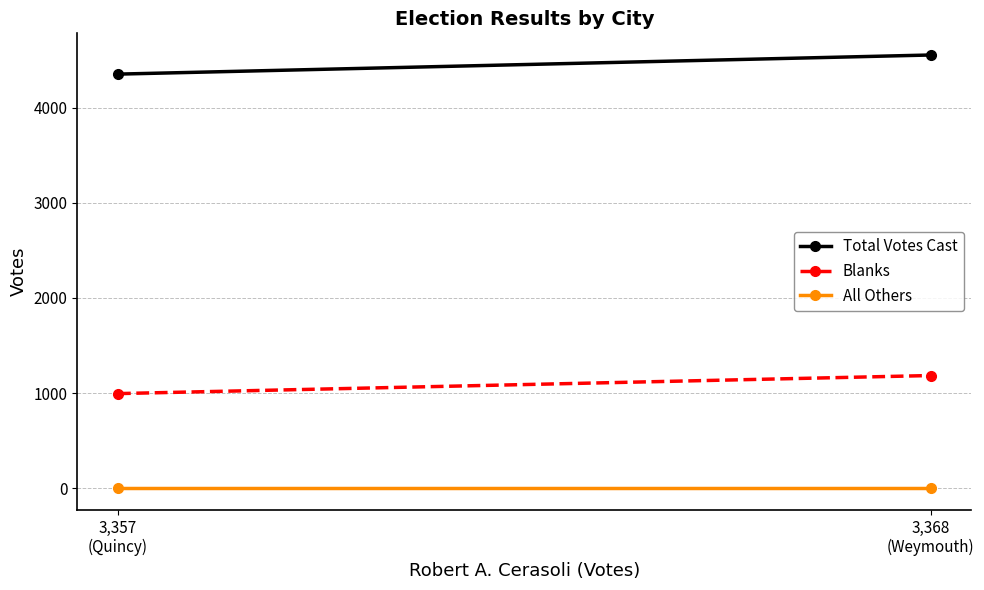

At which category does the chart reach its peak across all series?

3,368
(Weymouth)